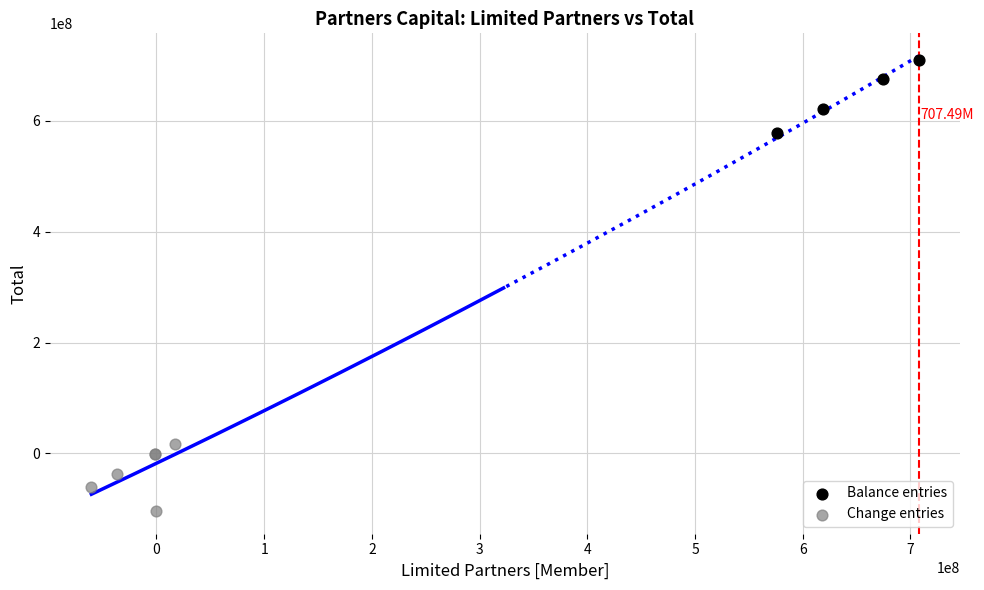

Which series reaches the minimum Y coordinate?

Change entries